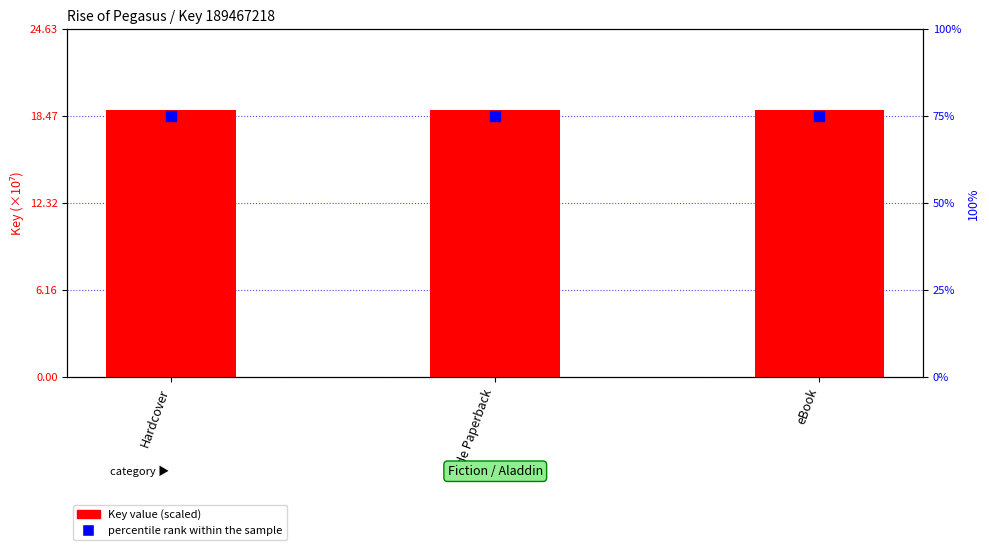

What are all the series names shown in the legend?

Key value (scaled), percentile rank within the sample